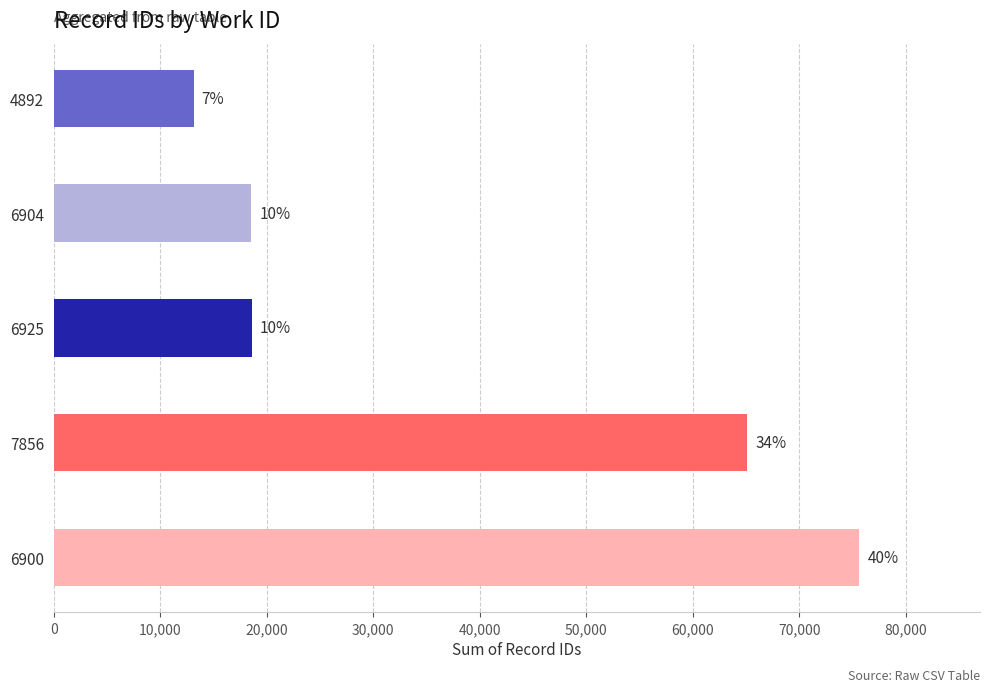

Does the chart contain any negative values?

No